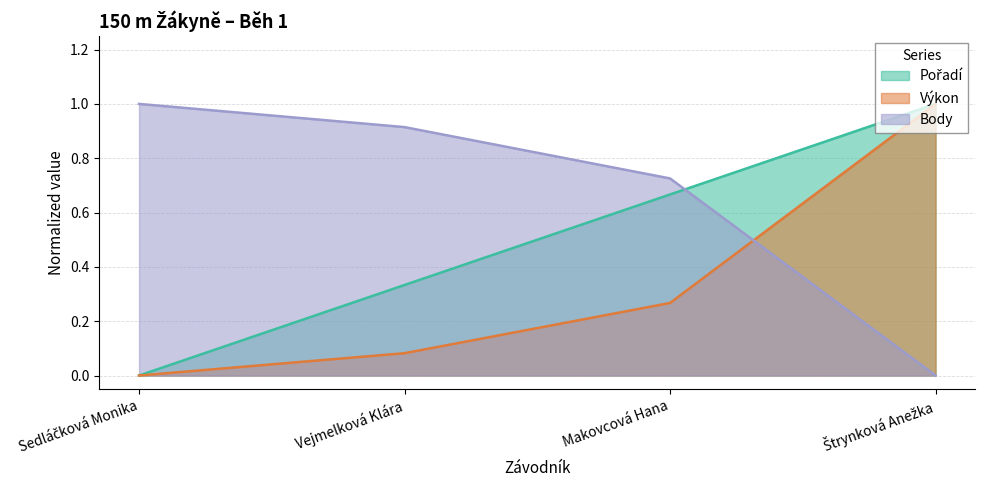

What is the total value across all series at Vejmelková Klára?

1.3